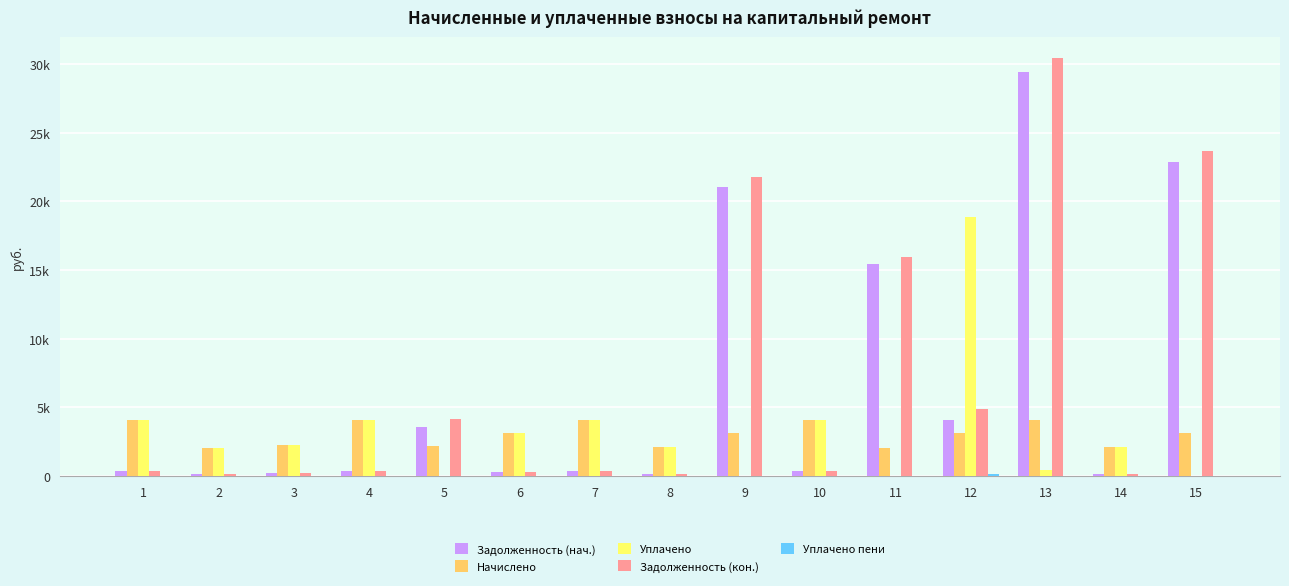

Does the chart contain stacked bars?

No